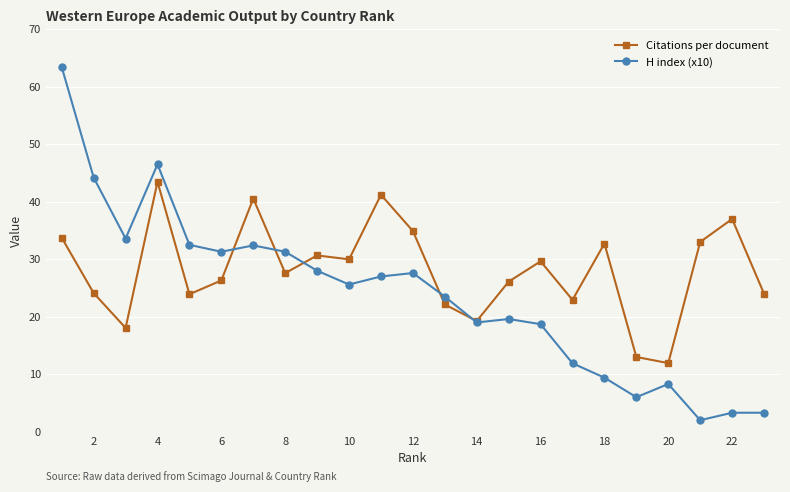

Which series has the largest total across all categories?

Citations per document